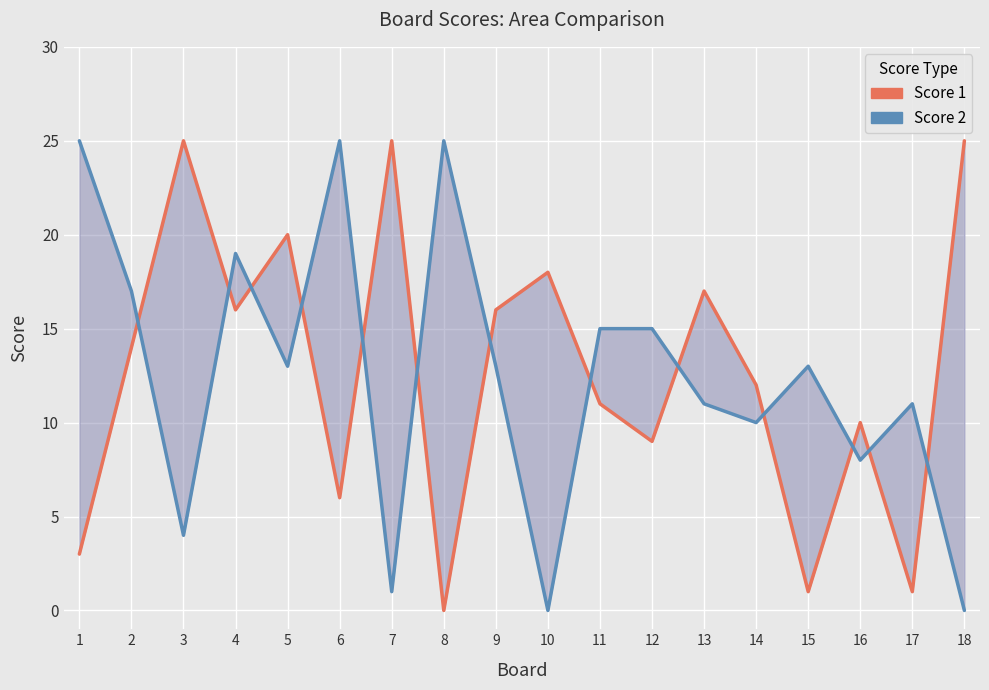

Does the chart display data point markers on the line(s)?

No